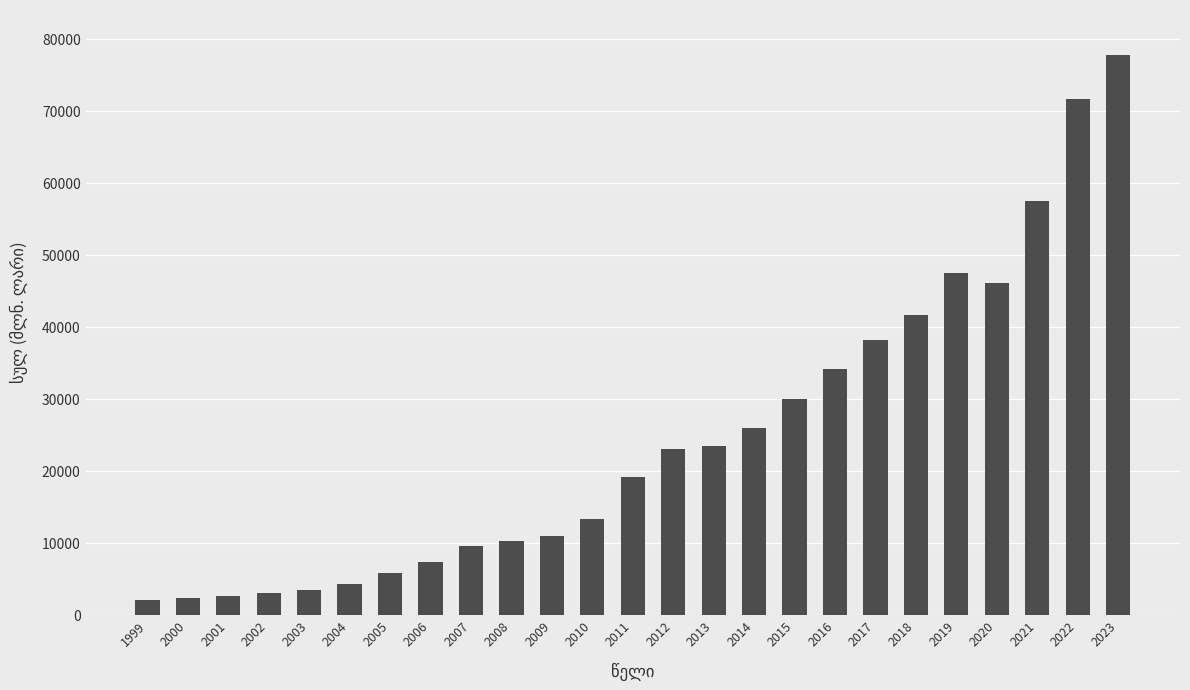

What is the difference between the second highest and minimum values?

69687.3